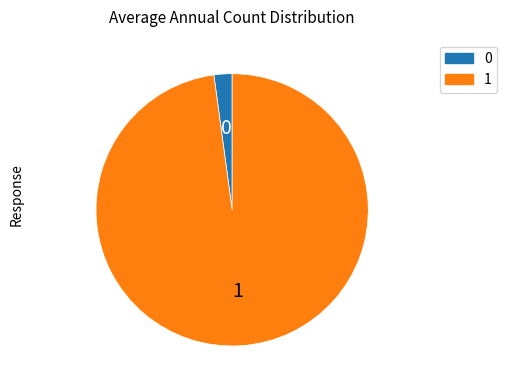

Is there a majority slice in this chart?

Yes